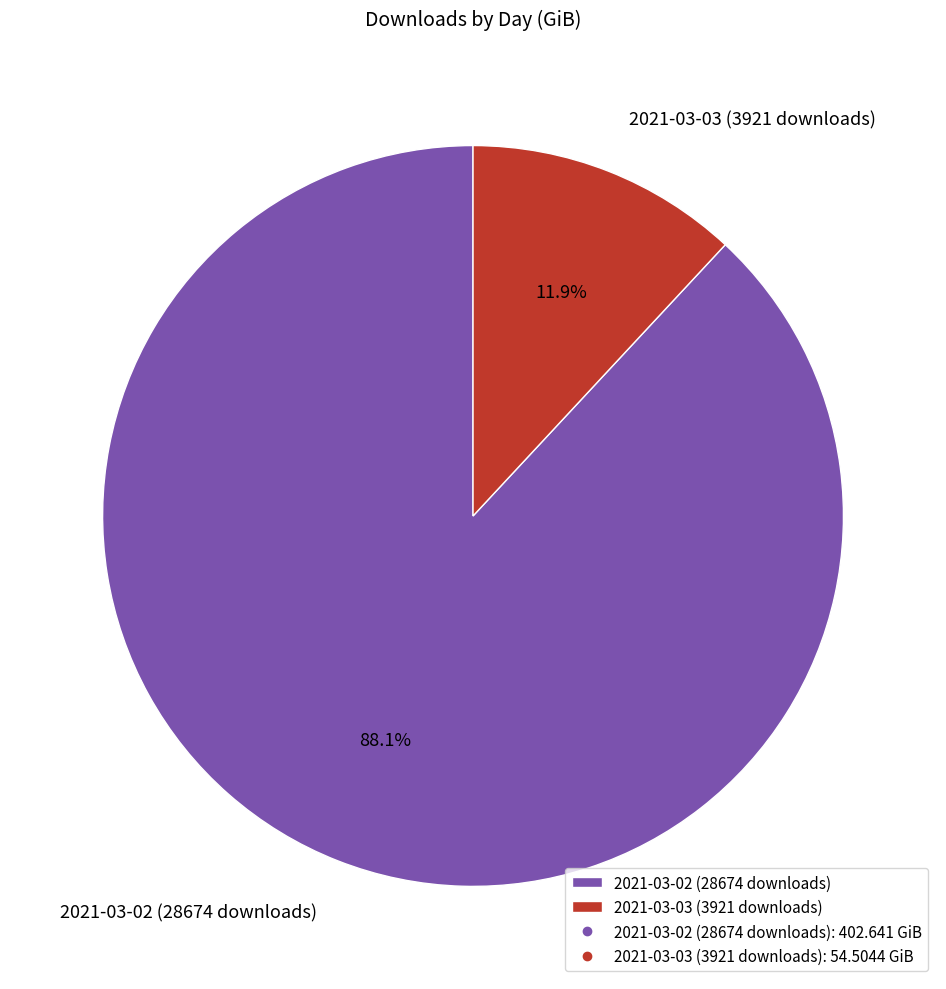

What is the smallest slice in the pie chart?

2021-03-03 (3921 downloads)